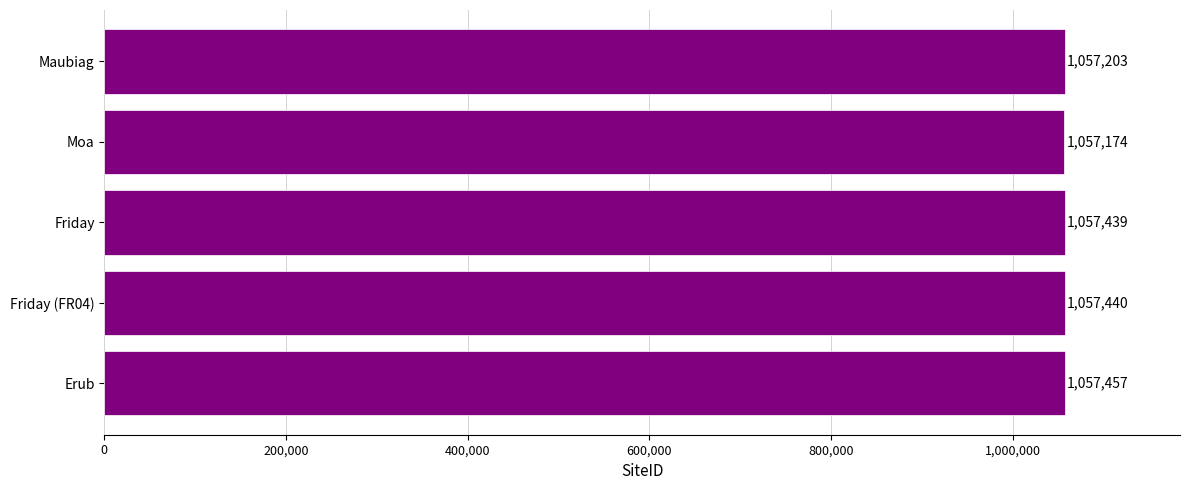

Does the chart contain stacked bars?

No